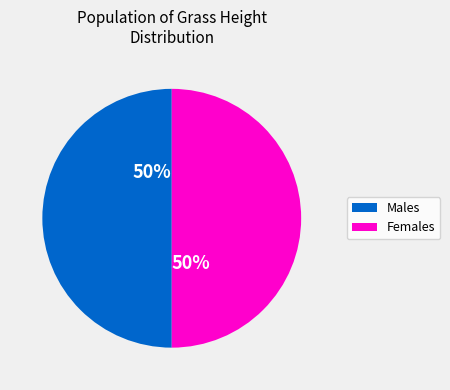

To the nearest percent, what is the average slice percentage?

50%